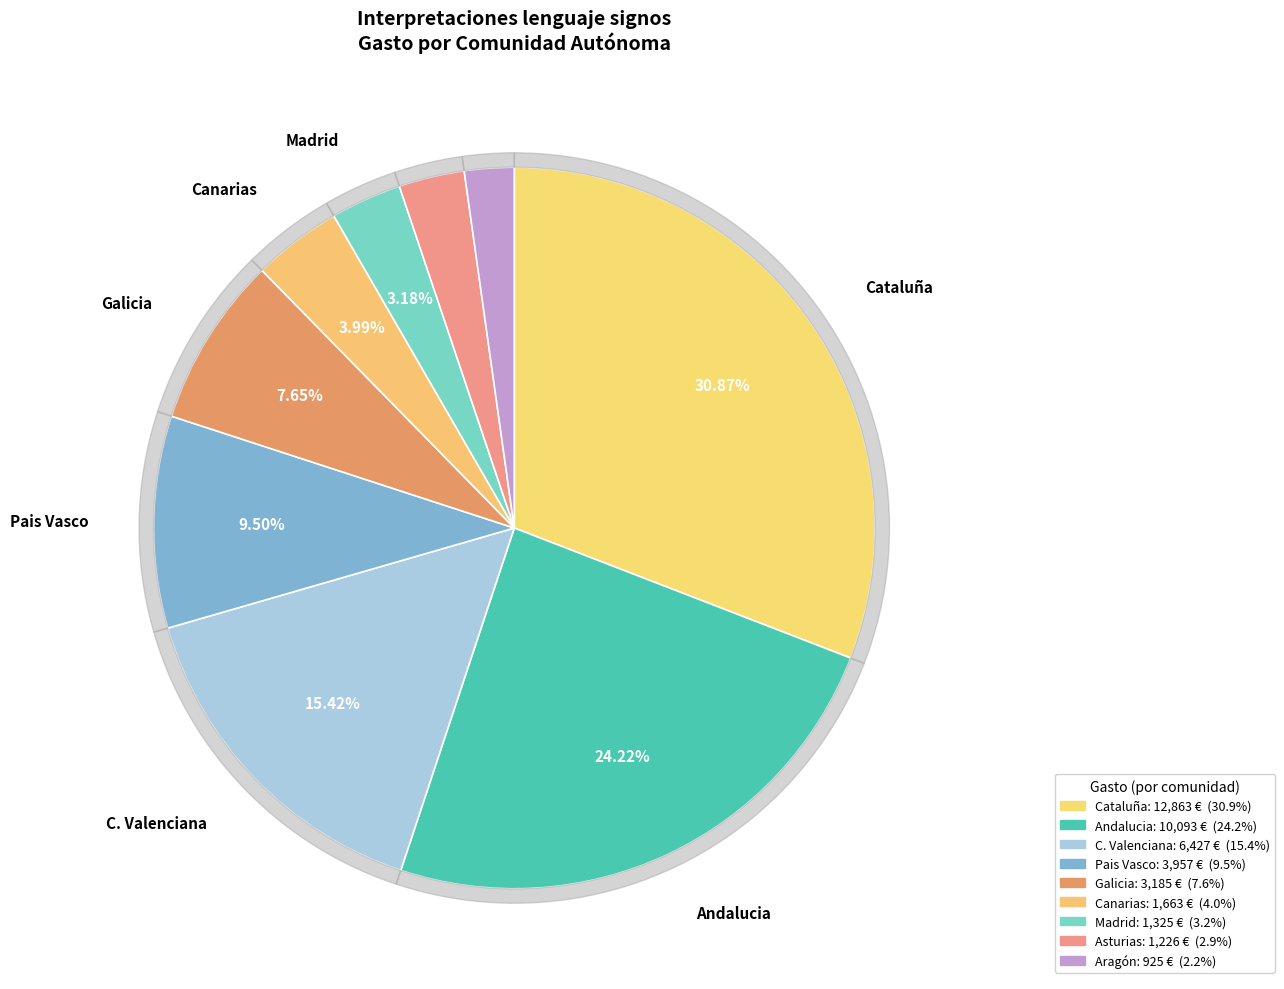

What is the change in value from Cataluña to C. Valenciana?

-6436.0